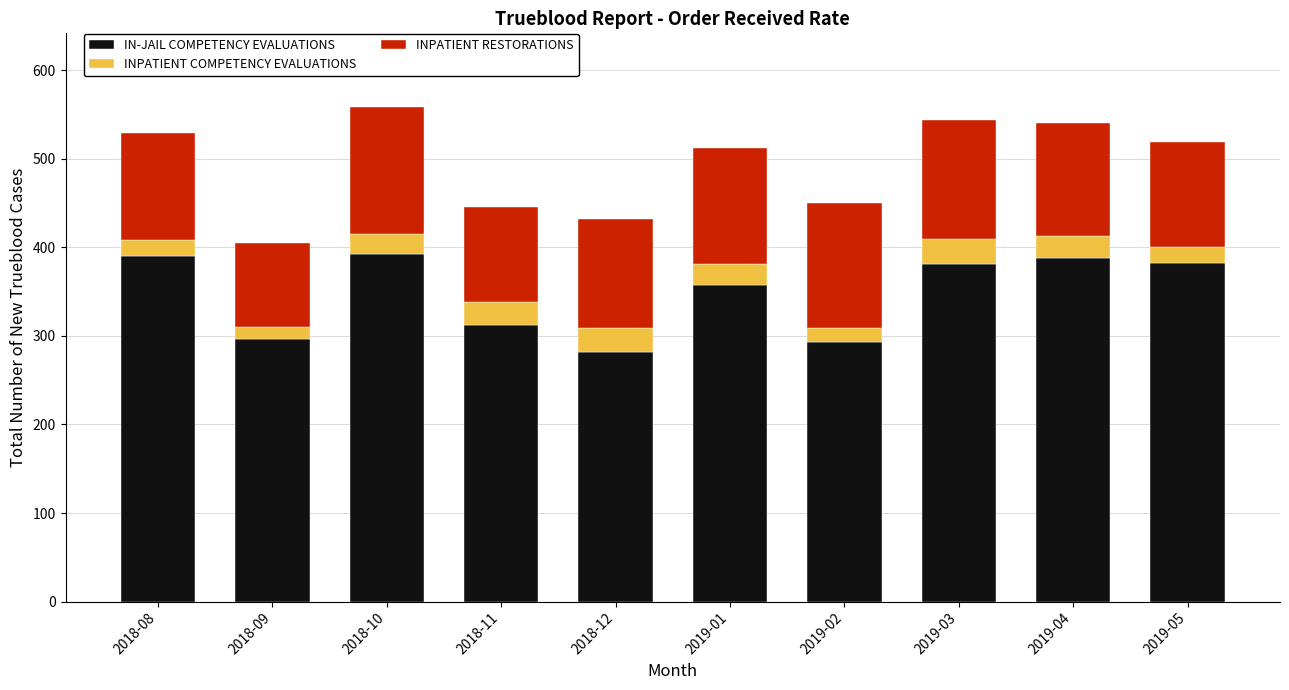

What is the sum of the IN-JAIL COMPETENCY EVALUATIONS values at 2019-01 and 2019-02?

651